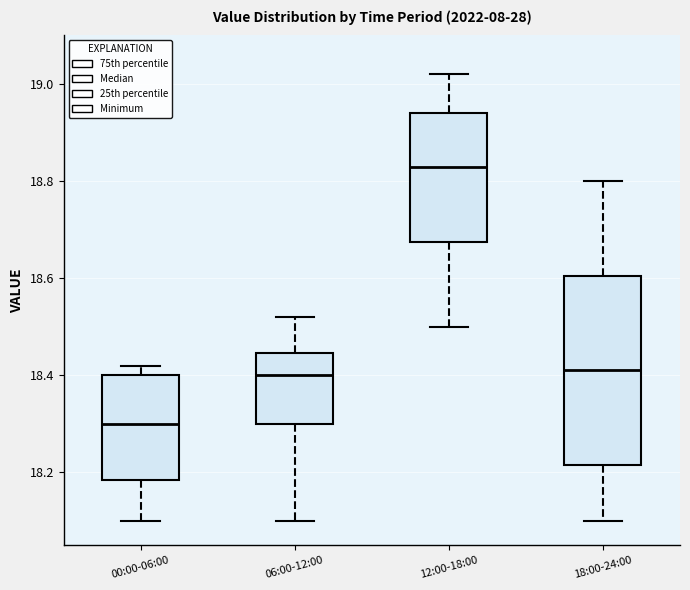

Reading left to right, read every box against the y-axis: the position of its median line, the range the box covers, and the ends of its whiskers. The values are not printed on the chart, so give them approximately, as read against the axis.

00:00-06:00: median 18.30, box 18.18 to 18.40, whiskers 18.10 to 18.42
06:00-12:00: median 18.40, box 18.30 to 18.44, whiskers 18.10 to 18.52
12:00-18:00: median 18.84, box 18.68 to 18.94, whiskers 18.50 to 19.02
18:00-24:00: median 18.42, box 18.22 to 18.60, whiskers 18.10 to 18.80